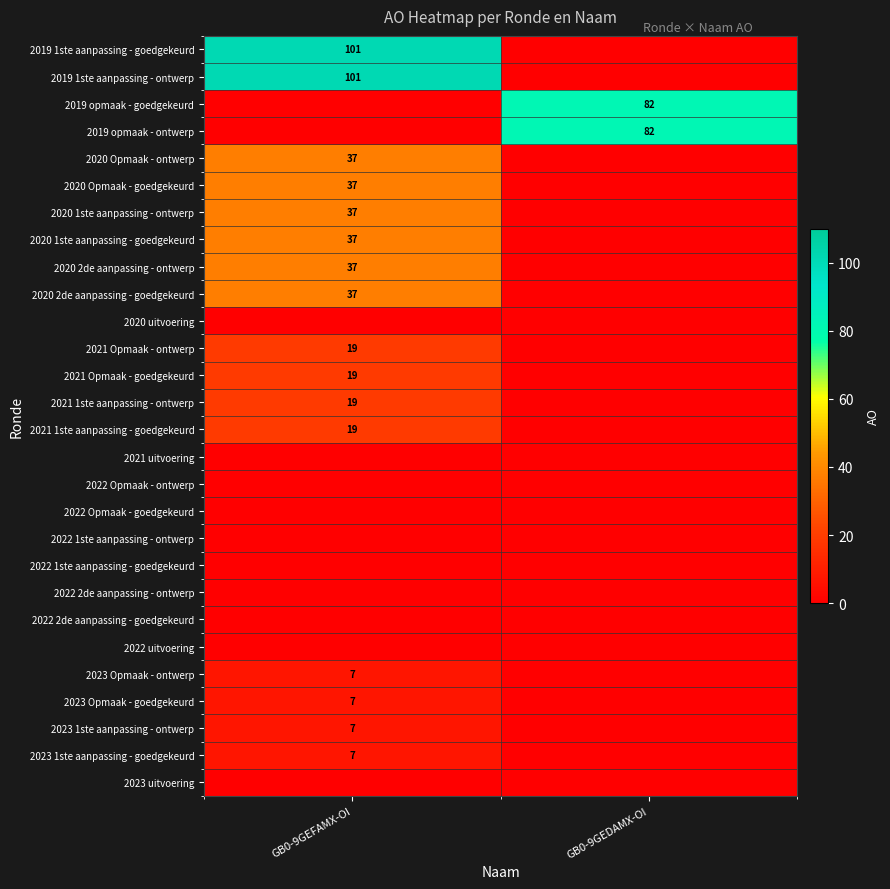

The 2023 Opmaak - goedgekeurd series shows 7 at GB0-9GEFAMX-OI. True or false?

True